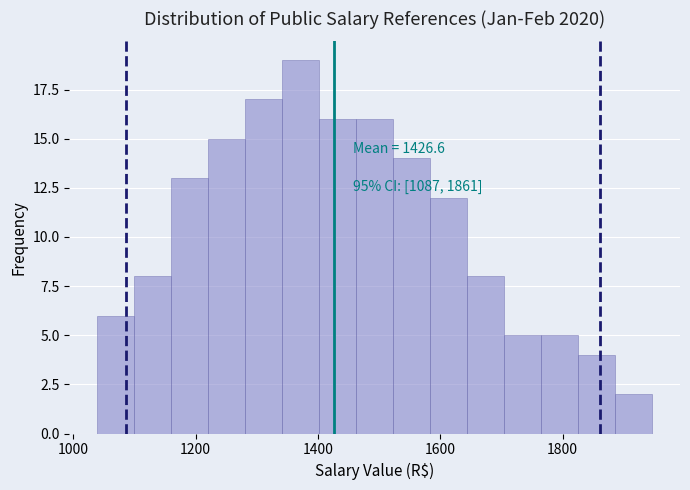

Read against the x-axis, roughly where is the centre of the tallest bar?

1380